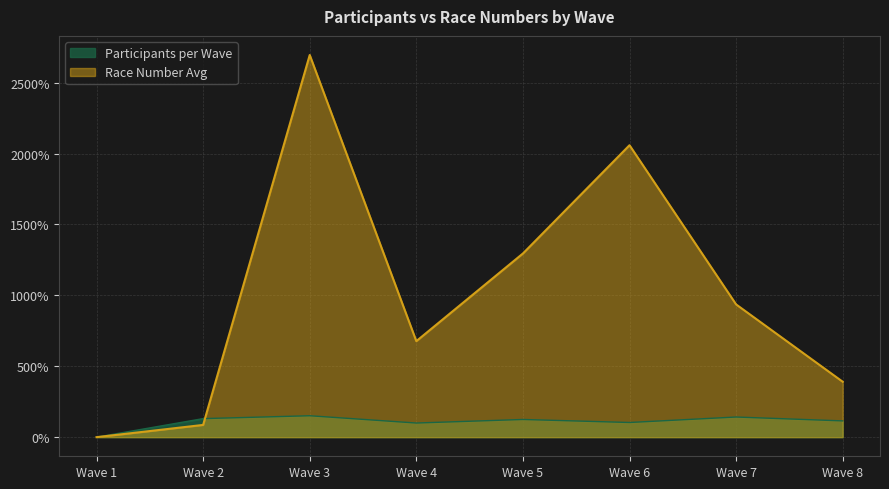

How many times do Participants per Wave and Race Number Avg cross each other?

1